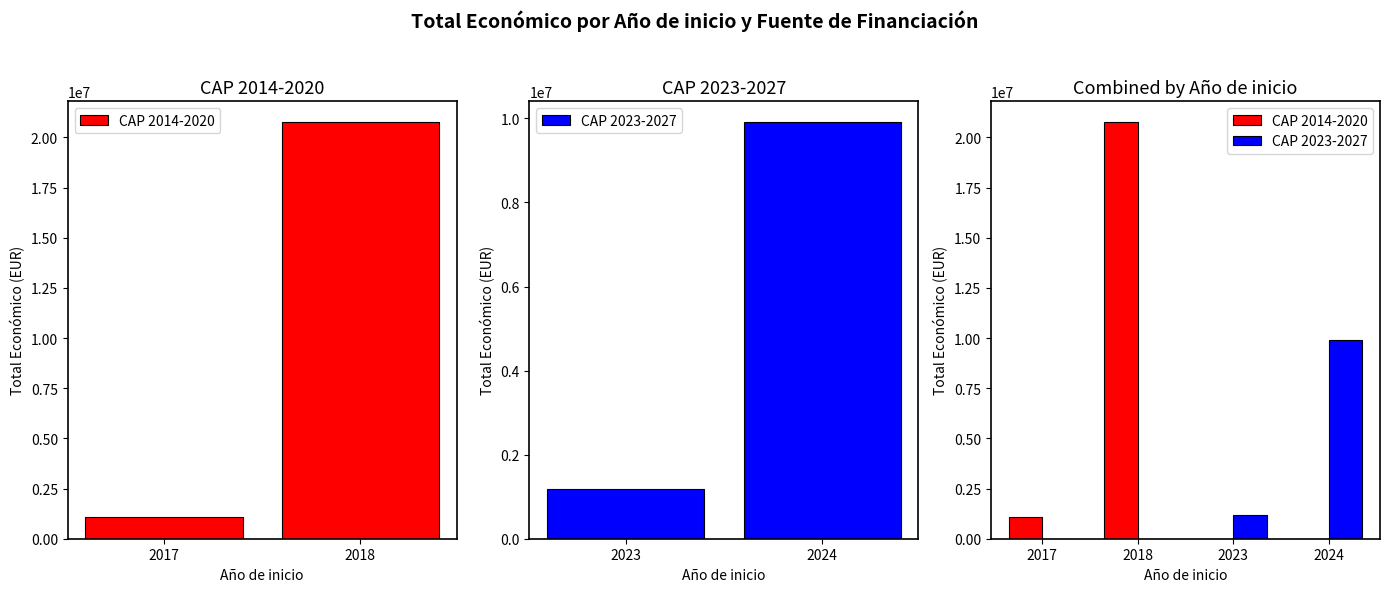

What is the sum of the CAP 2014-2020 values at 2018 and 2017?

21844023